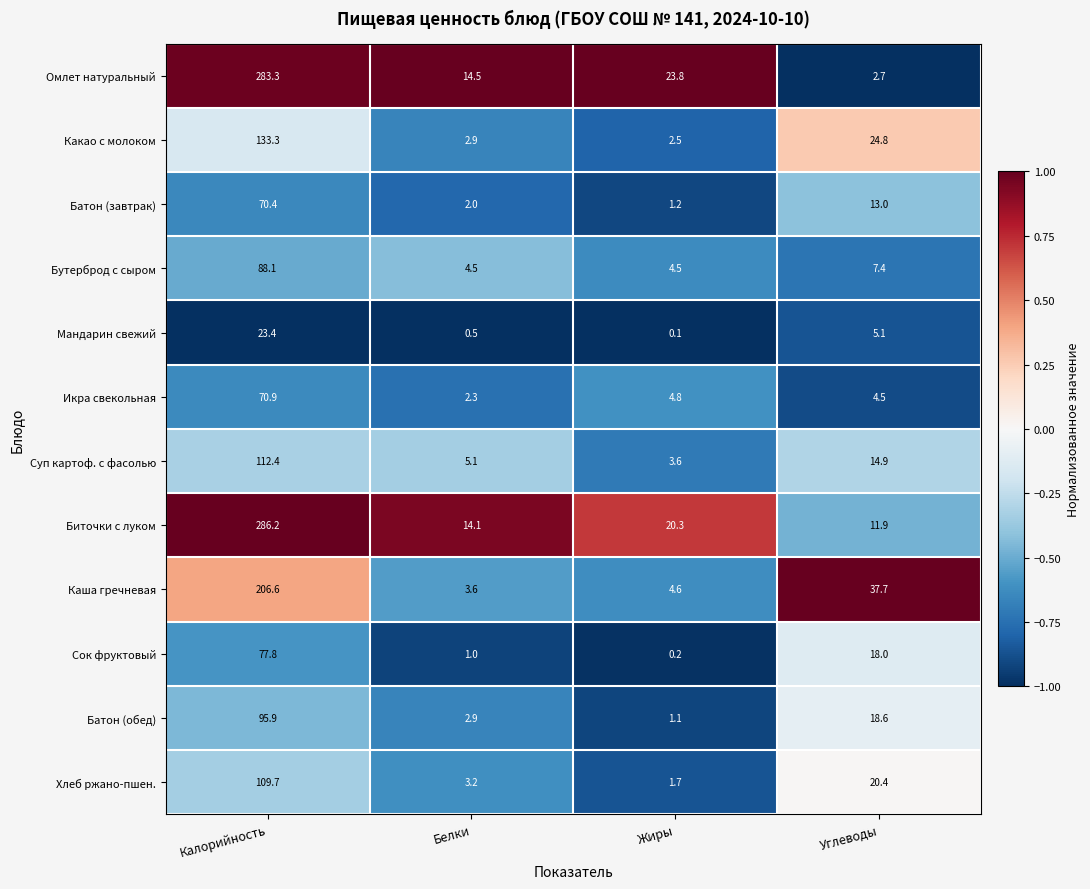

What is the greatest value displayed?

286.2